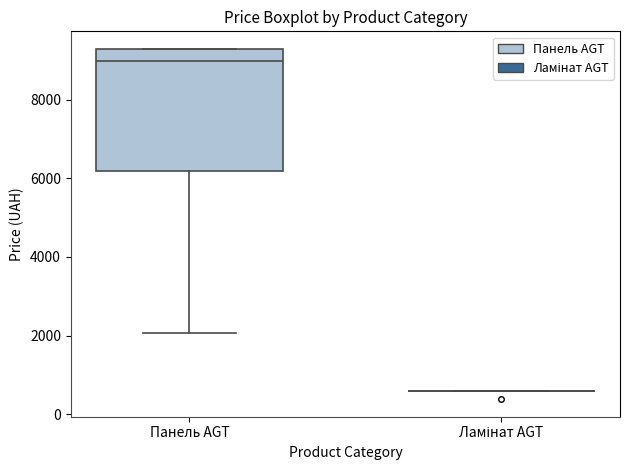

Reading left to right, read every box against the y-axis: the position of its median line, the range the box covers, and the ends of its whiskers. The values are not printed on the chart, so give them approximately, as read against the axis.

Панель AGT: median 9000, box 6200 to 9200, whiskers 2000 to 9200
Ламінат AGT: box collapsed to a line at 600, whiskers 600 to 600